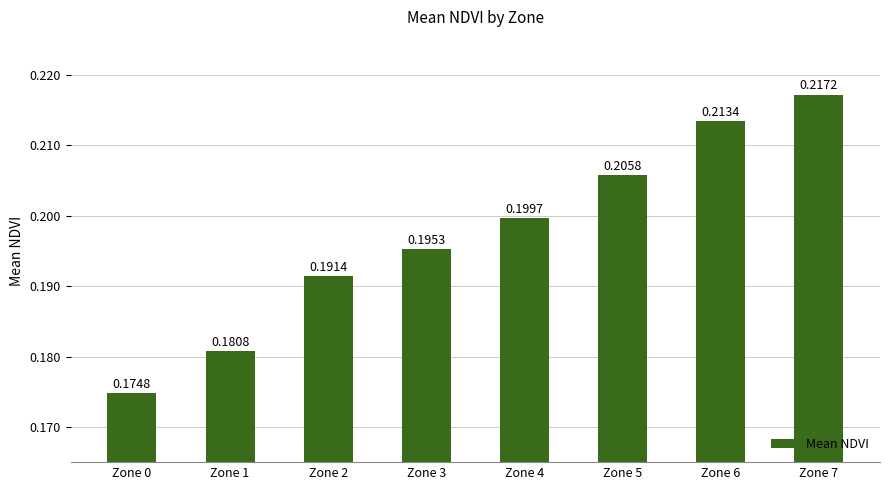

Where is the data nearest to the value 0?

Zone 0